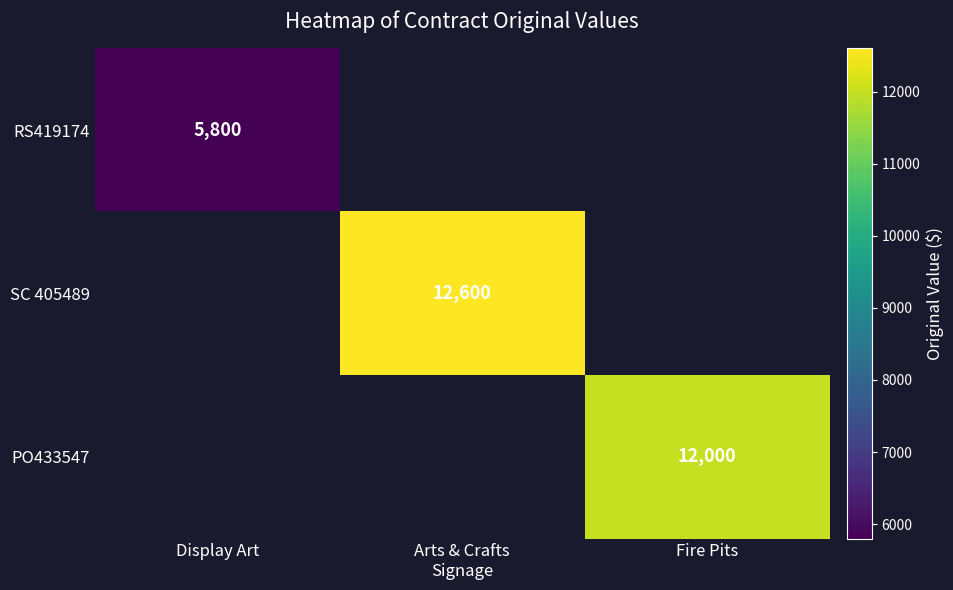

The RS419174 series shows 5800 at Display Art. True or false?

True